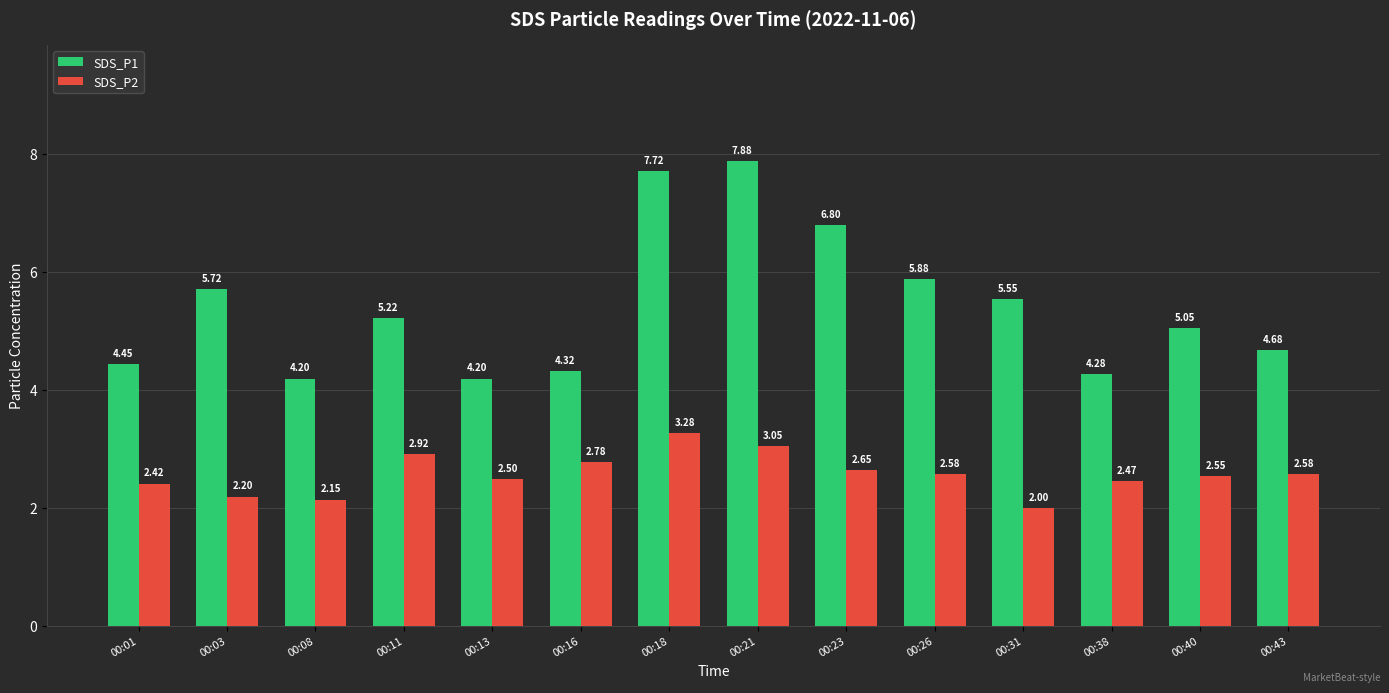

Rank the series at 00:21 from highest to lowest value.

SDS_P1, SDS_P2